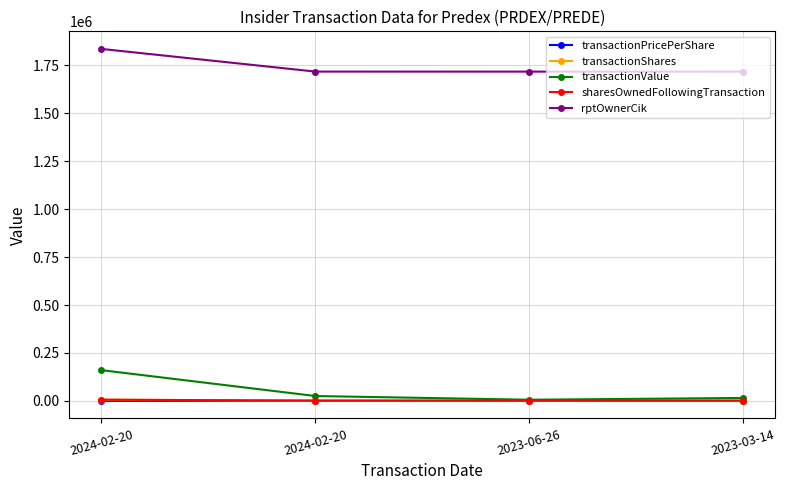

Which series changed the most between 2024-02-20 and 2023-03-14?

transactionValue